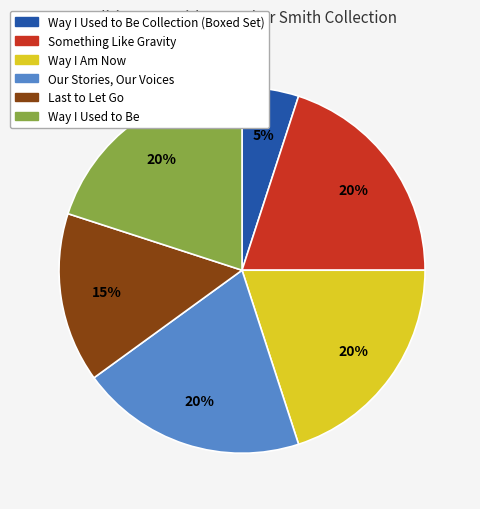

Is there a majority slice in this chart?

No